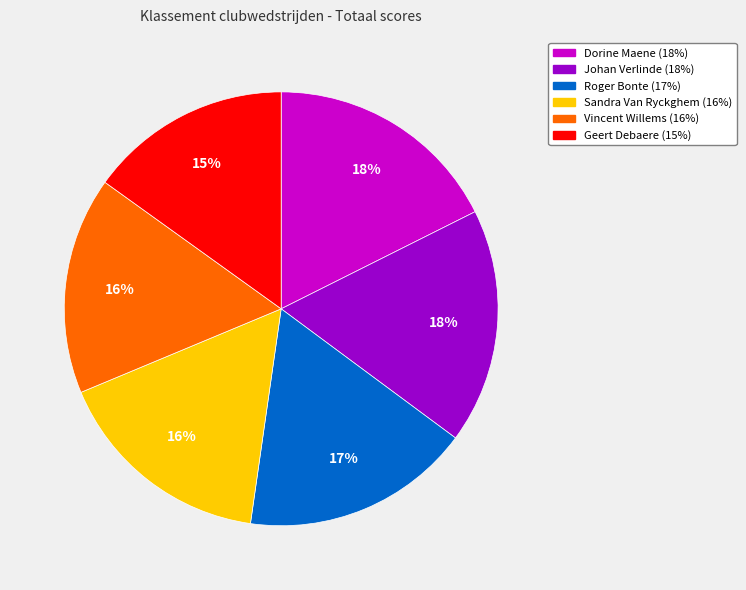

The Sandra Van Ryckghem slice represents 16% of the pie. True or false?

True